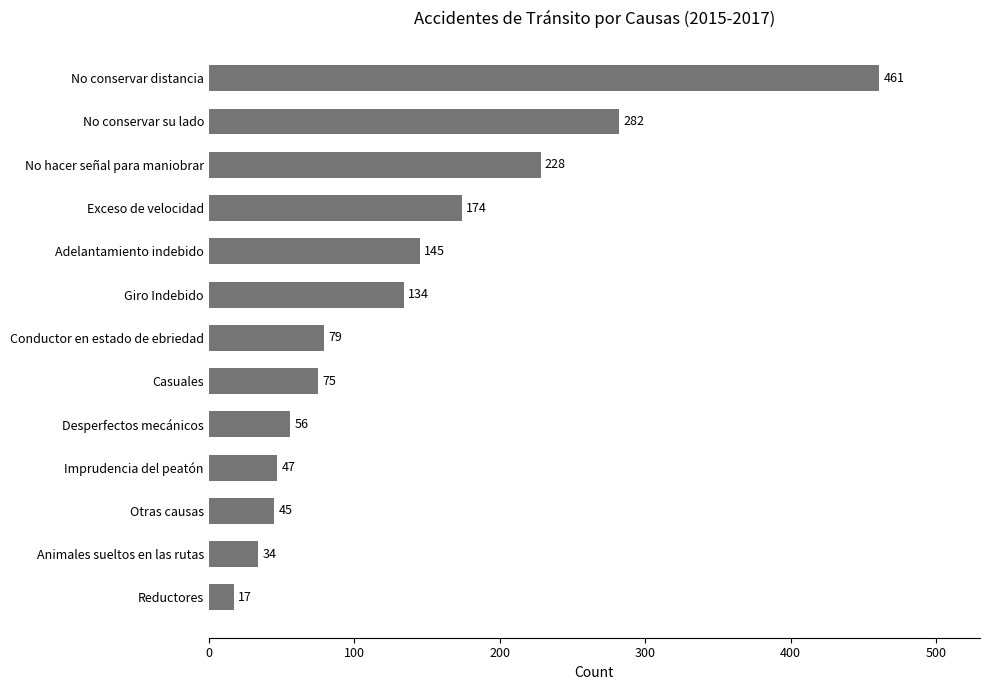

Where is the data nearest to the value 239?

No hacer señal para maniobrar